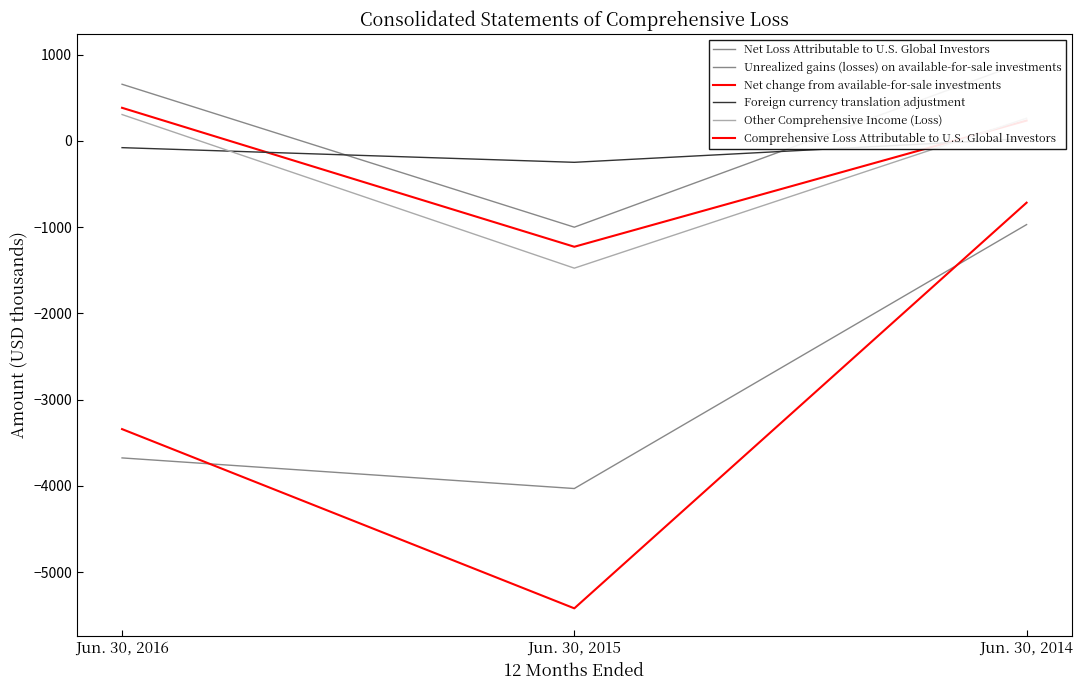

Reading right to left, what are all the values shown in this chart?

Net Loss Attributable to U.S. Global Investors: Jun. 30, 2014=-970	Jun. 30, 2015=-4030	Jun. 30, 2016=-3675
Unrealized gains (losses) on available-for-sale investments: Jun. 30, 2014=923	Jun. 30, 2015=-1000	Jun. 30, 2016=657
Net change from available-for-sale investments: Jun. 30, 2014=236	Jun. 30, 2015=-1227	Jun. 30, 2016=384
Foreign currency translation adjustment: Jun. 30, 2014=27	Jun. 30, 2015=-248	Jun. 30, 2016=-78
Other Comprehensive Income (Loss): Jun. 30, 2014=263	Jun. 30, 2015=-1475	Jun. 30, 2016=306
Comprehensive Loss Attributable to U.S. Global Investors: Jun. 30, 2014=-716	Jun. 30, 2015=-5419	Jun. 30, 2016=-3341